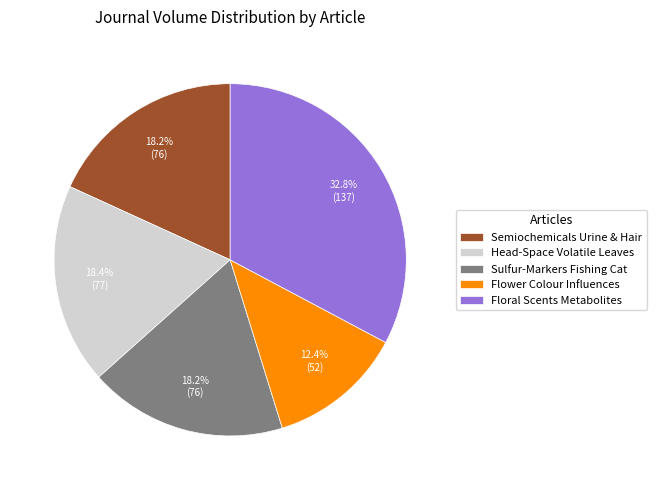

To the nearest percent, what is the average slice percentage?

20%